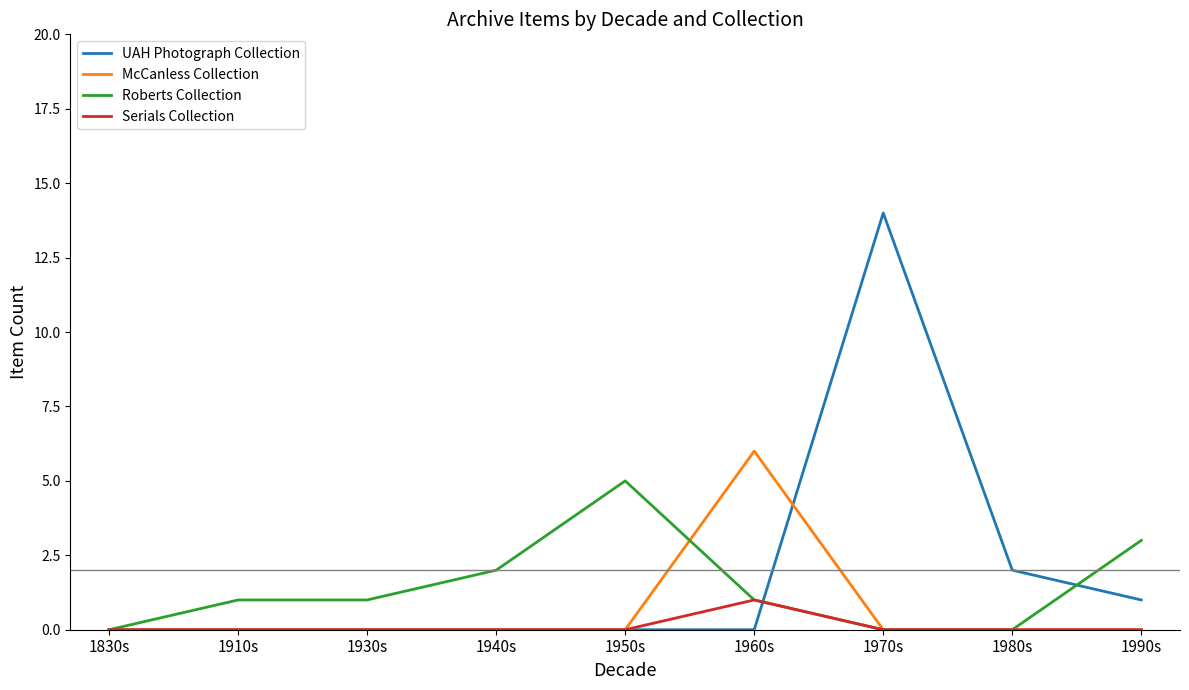

What position from the left is 1930s?

3